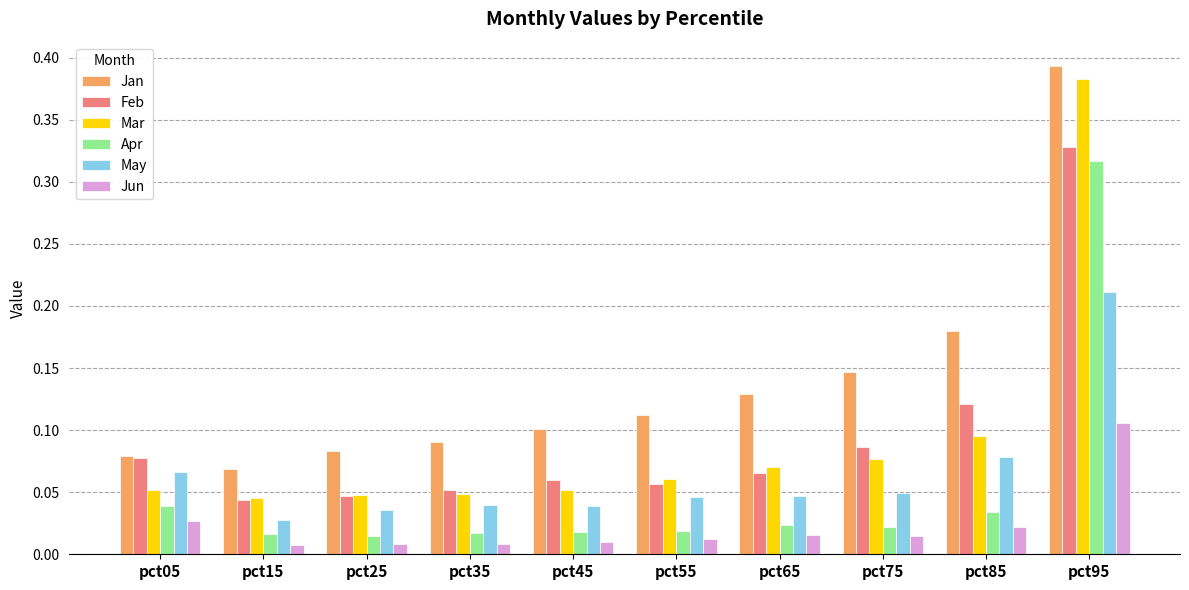

List the series in order of their peak value, lowest first.

Jun, May, Apr, Feb, Mar, Jan